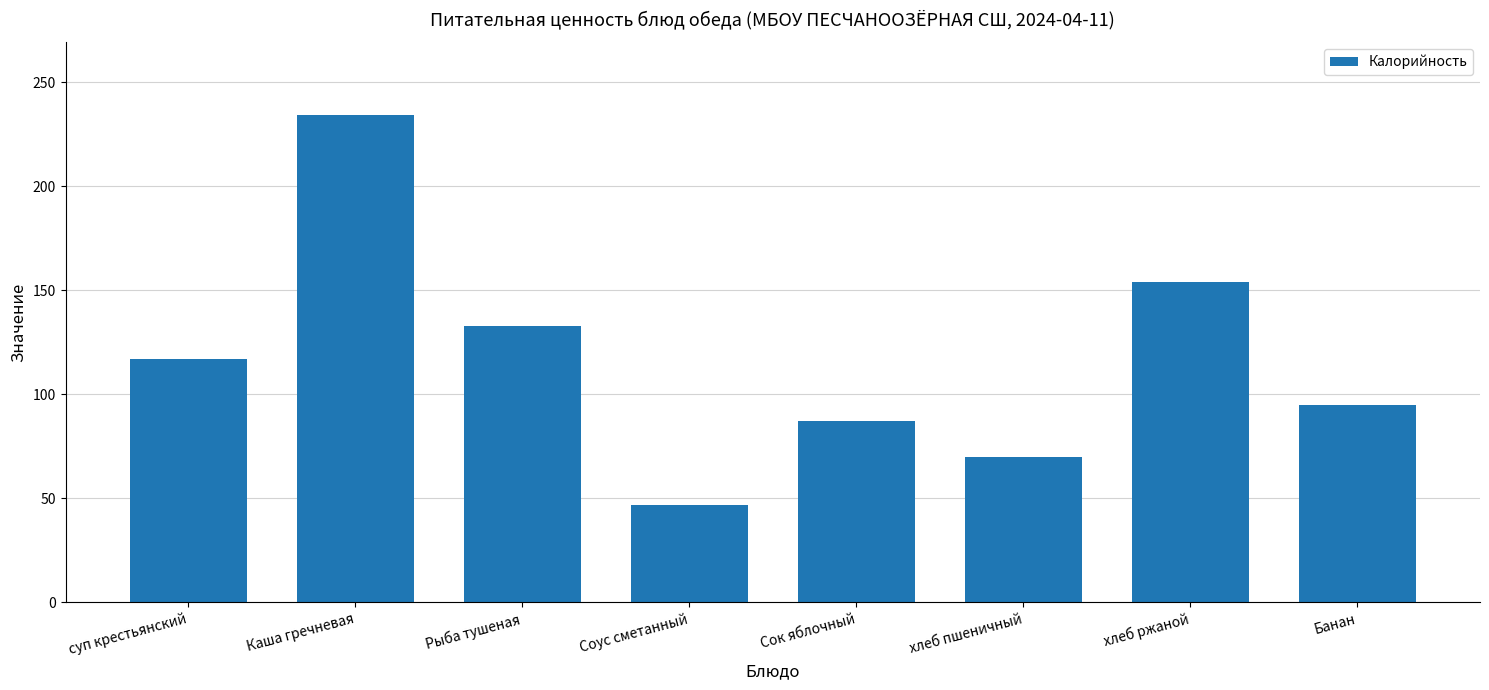

What is the label of the 1st bar from the left?

суп крестьянский